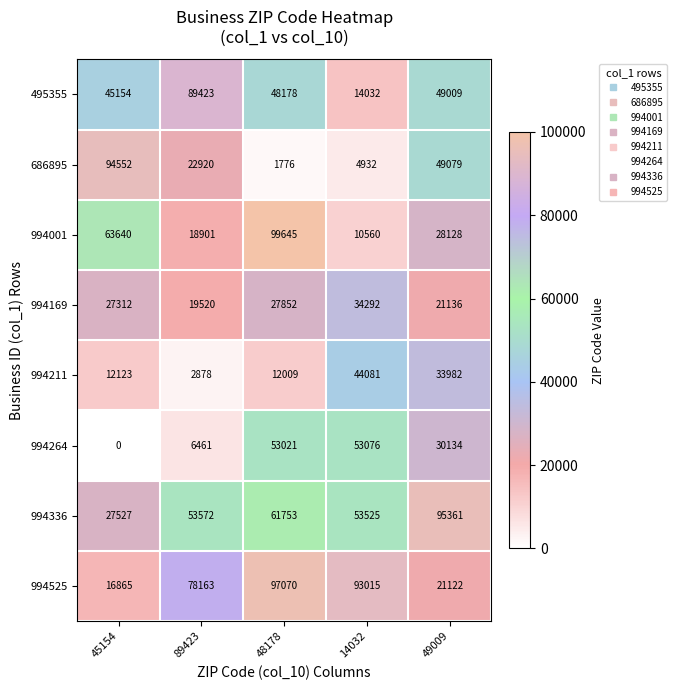

Which series changed the most between 45154 and 14032?

686895